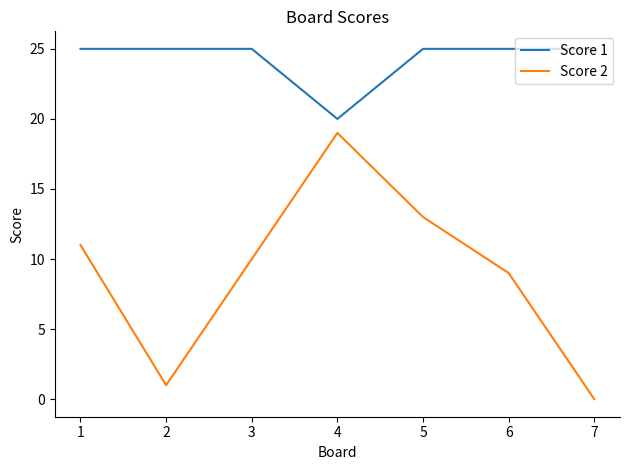

How many categories are shown in the chart?

7